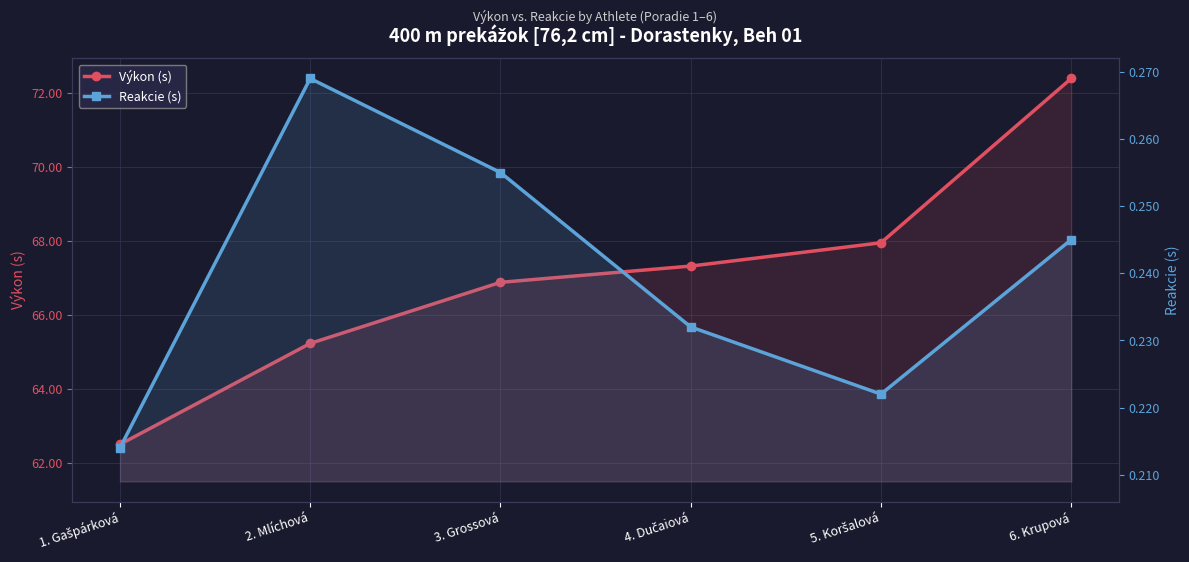

Between 6. Krupová and 5. Koršalová, which is larger?

6. Krupová